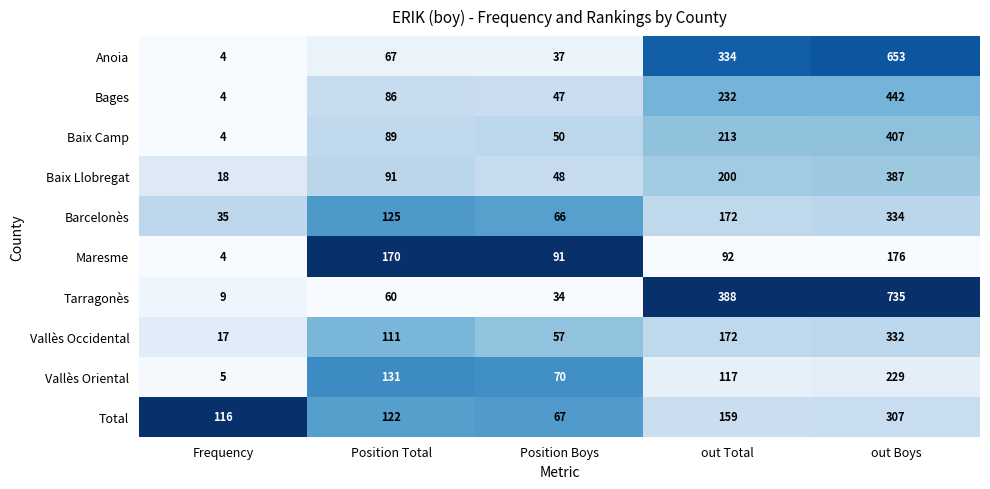

How many series are shown in this chart?

10